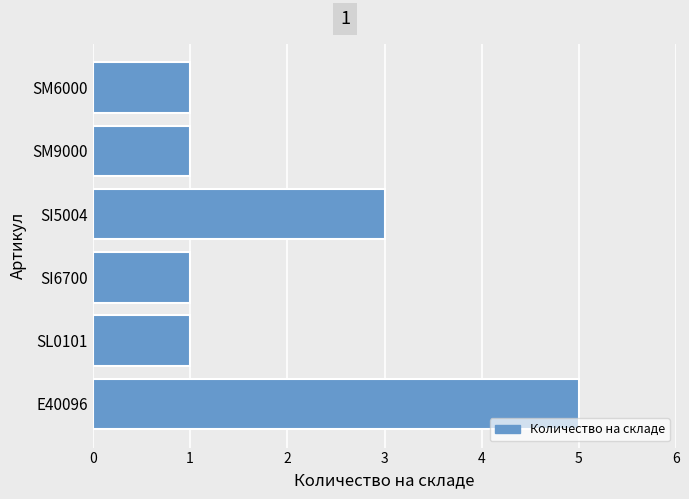

The value at SM6000 is 1. True or false?

True